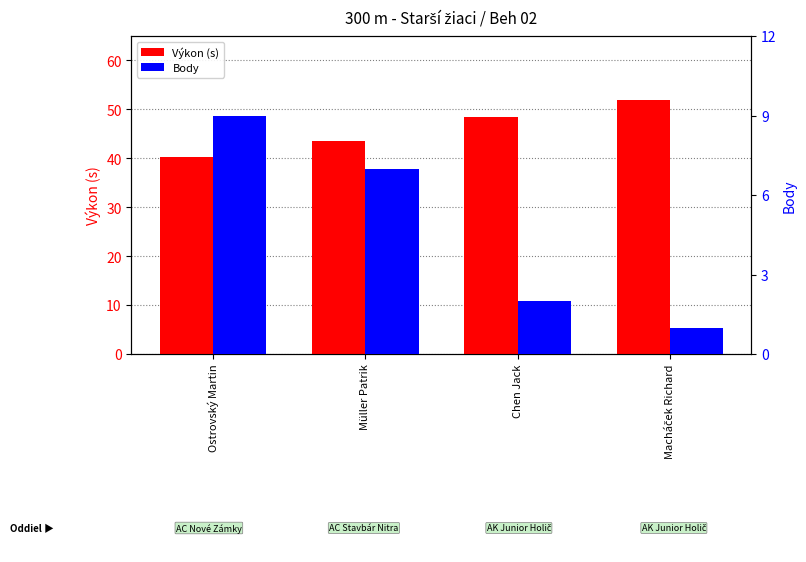

The value of Výkon (s) at Müller Patrik is 43.5. True or false?

True